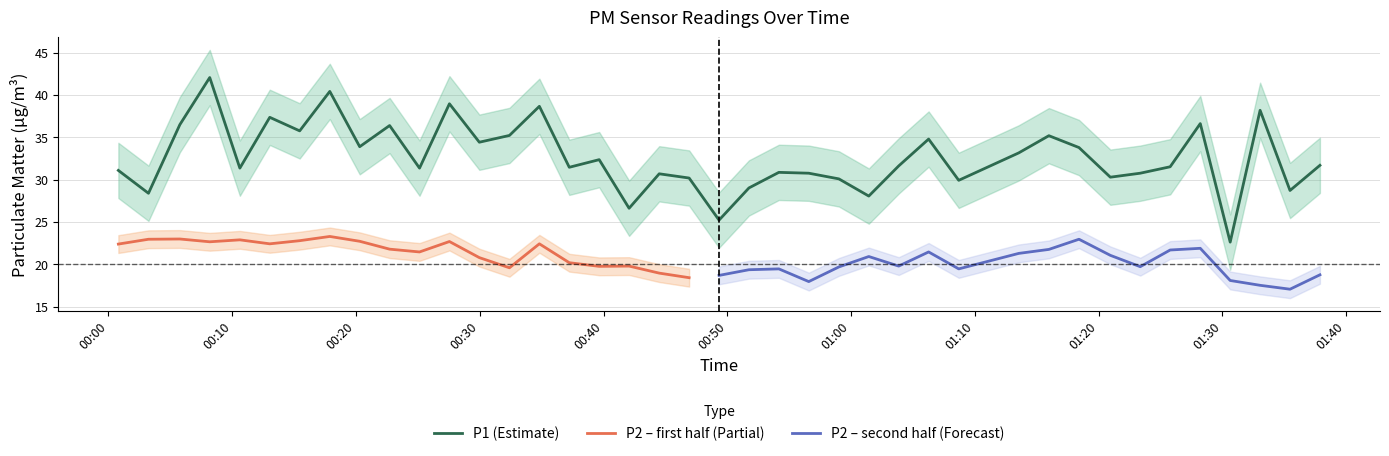

What is the minimum value shown in the chart?

22.6